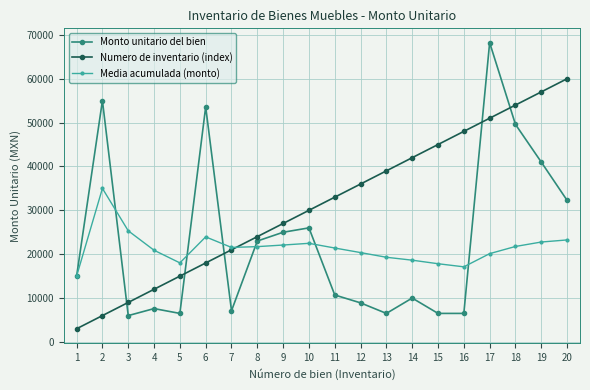

Is the value of Media acumulada (monto) at 14 greater than the value of Monto unitario del bien at 13?

Yes